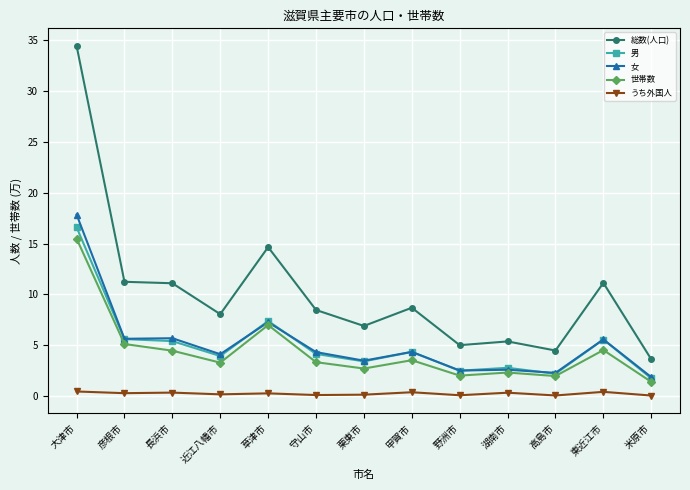

What is the smallest value displayed?

0.1